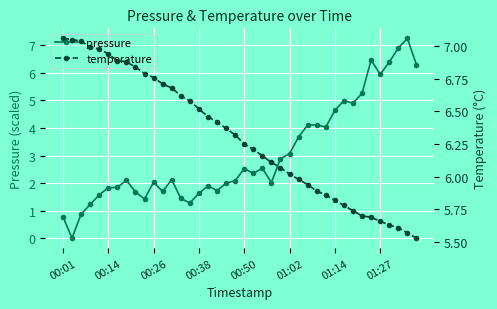

How many data points in temperature are less than 6?

14